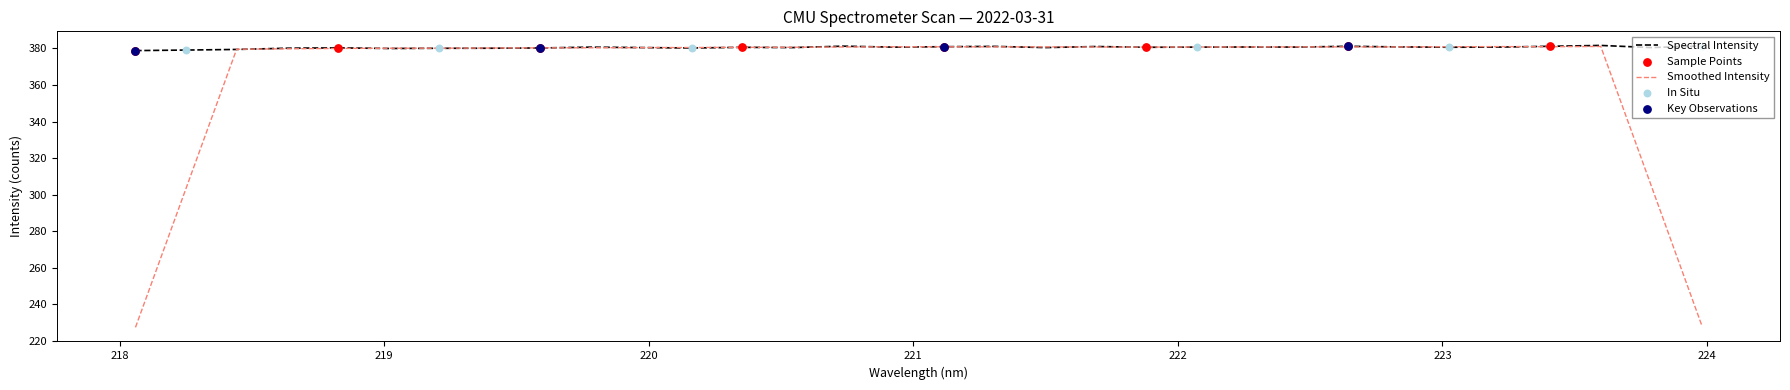

What is the change in value from 219.7801 to 222.263?

+0.1